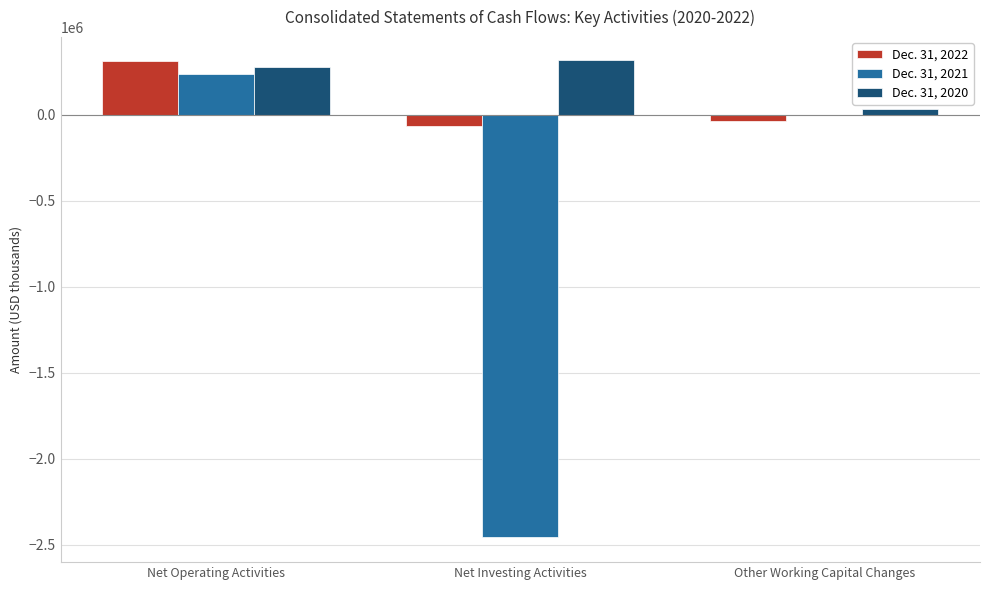

How many distinct data groups are displayed?

3